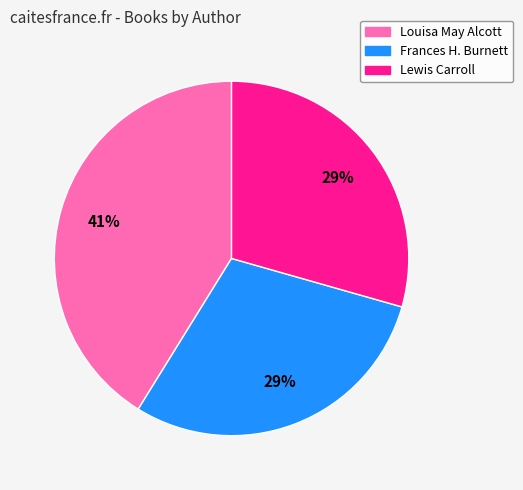

The Frances H. Burnett slice represents 16% of the pie. True or false?

False